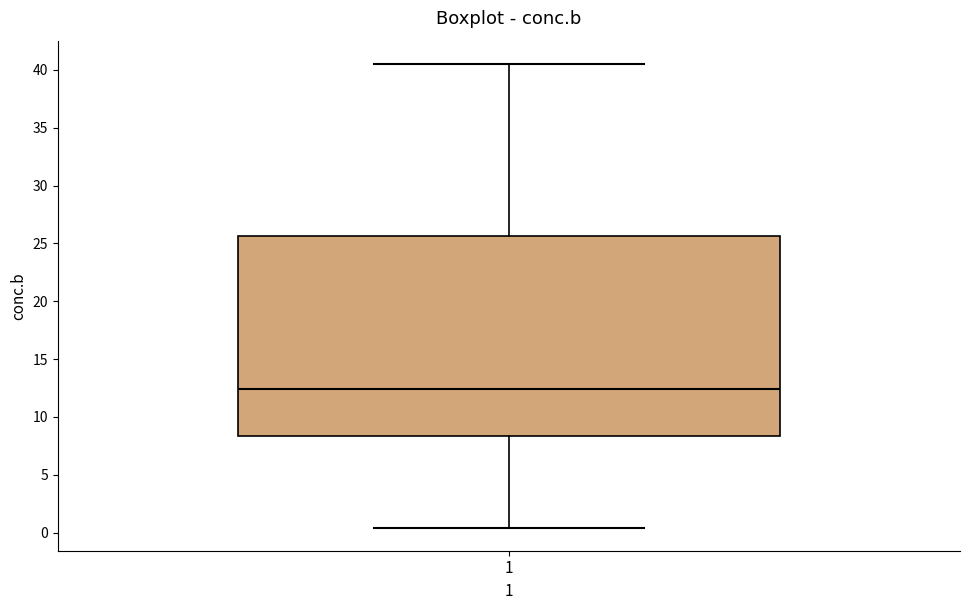

Where is the upper edge of the box at x = 1 on the y-axis? The values are not printed on the chart, so give them approximately, as read against the axis.

25.5